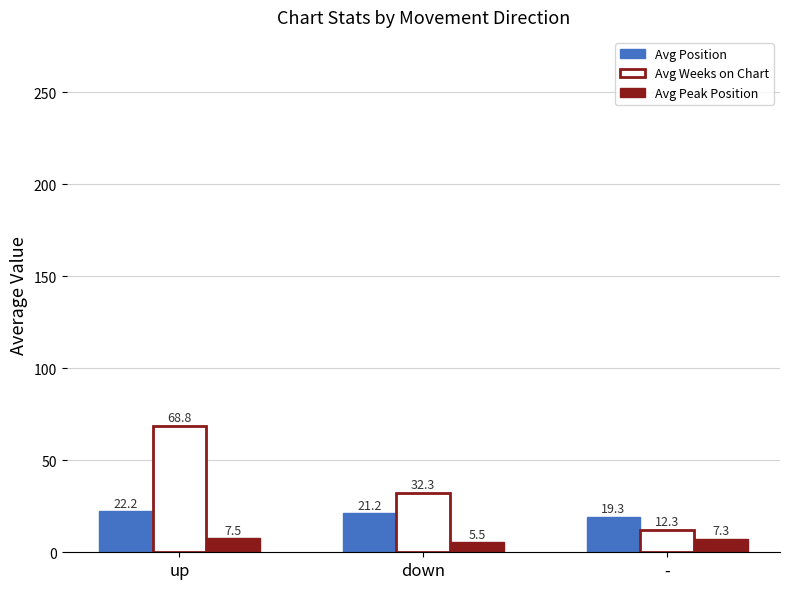

Are the bars grouped side by side (vs. stacked)?

Yes